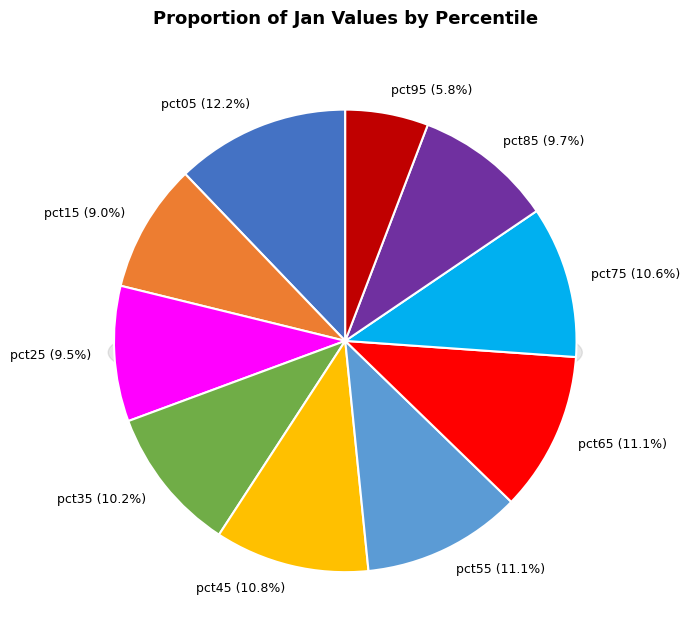

Which has a higher value, pct55 or pct85?

pct55